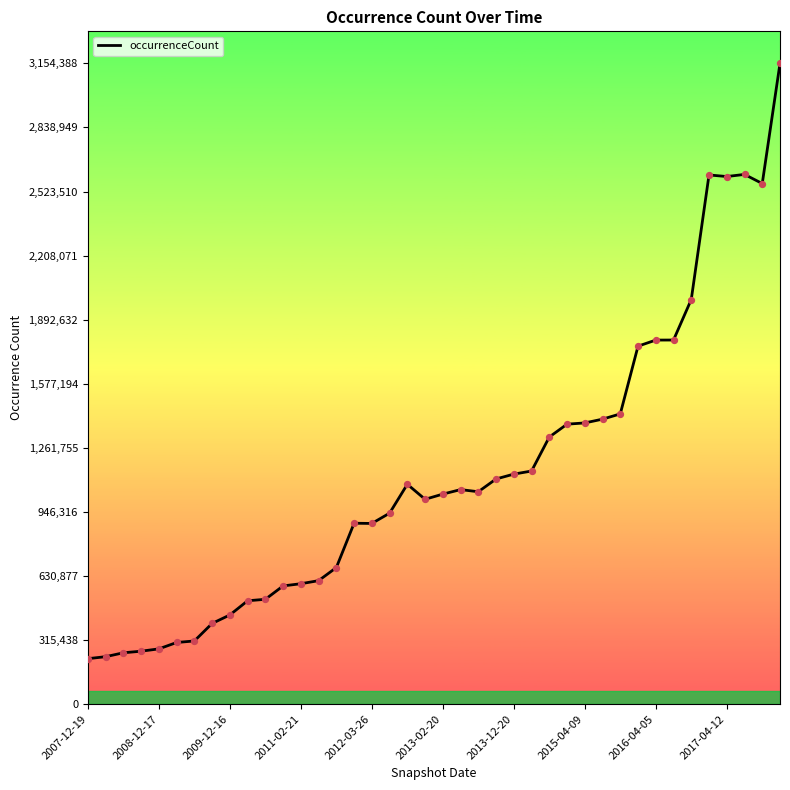

What is the difference between the maximum and minimum values?

2930451